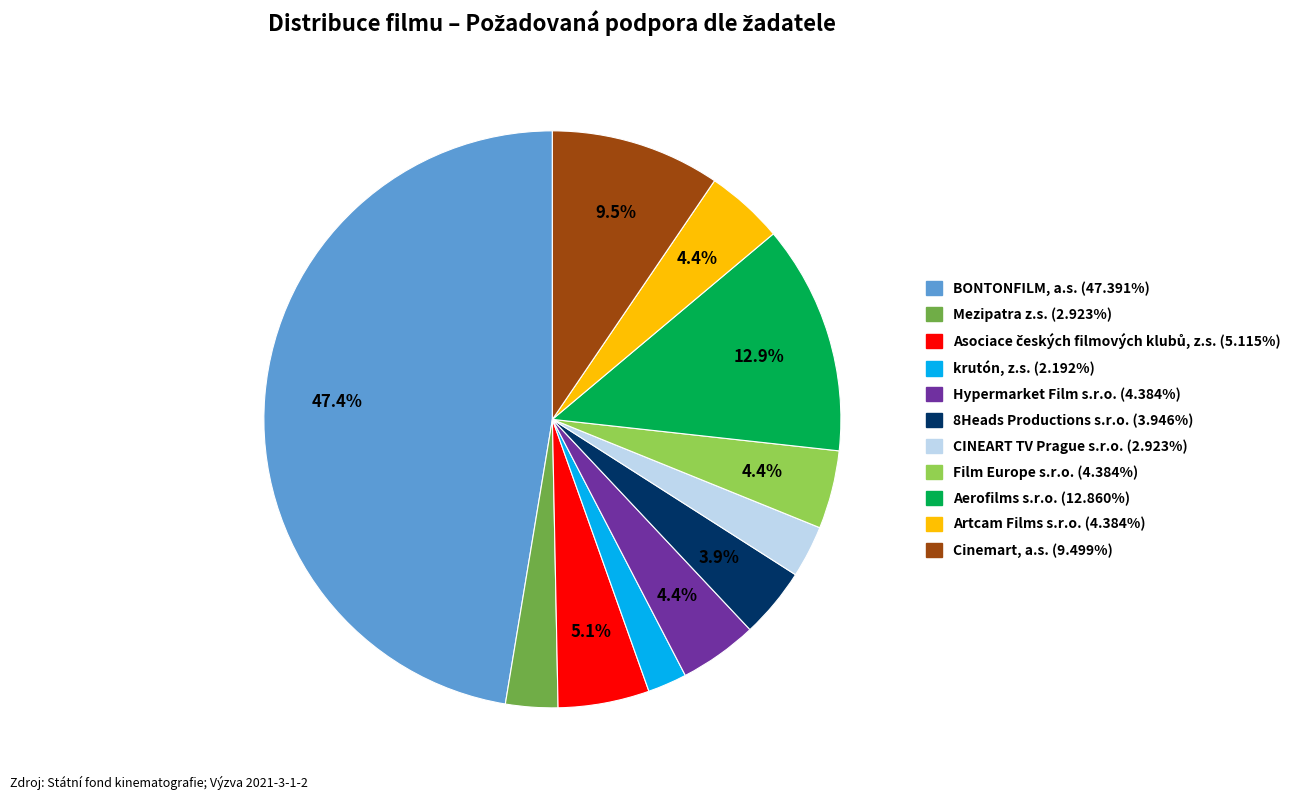

Is there any slice that represents more than half of the pie?

No